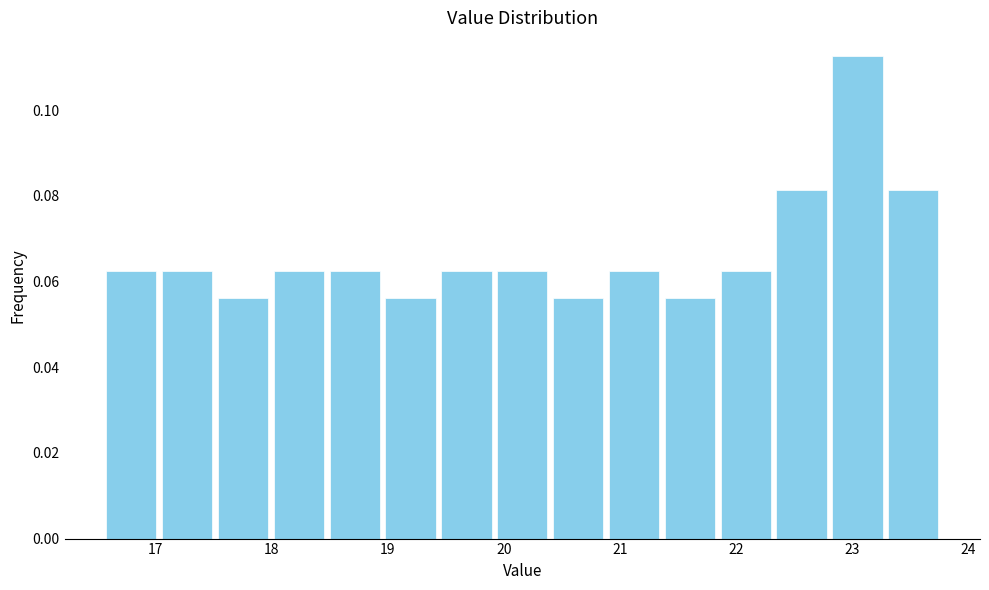

Which range on the x-axis has the tallest bar?

22.8 to 23.3